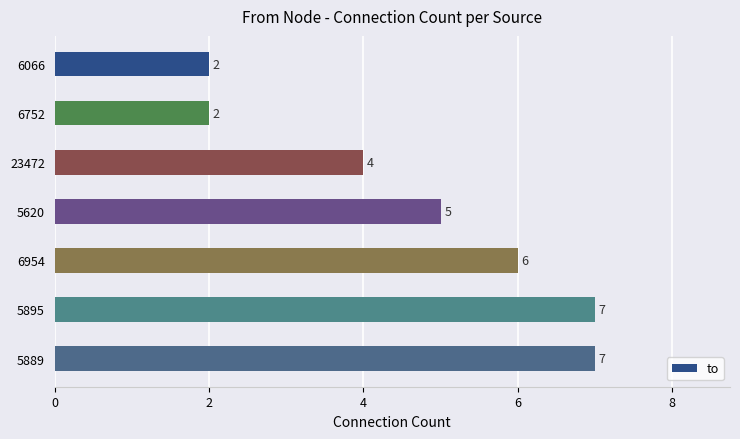

How many series are shown in this chart?

1